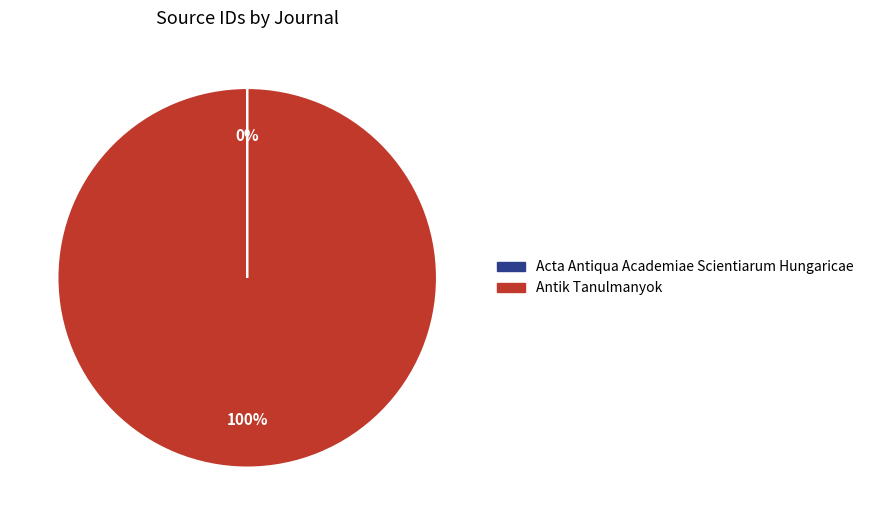

The Antik Tanulmanyok slice represents 100% of the pie. True or false?

True